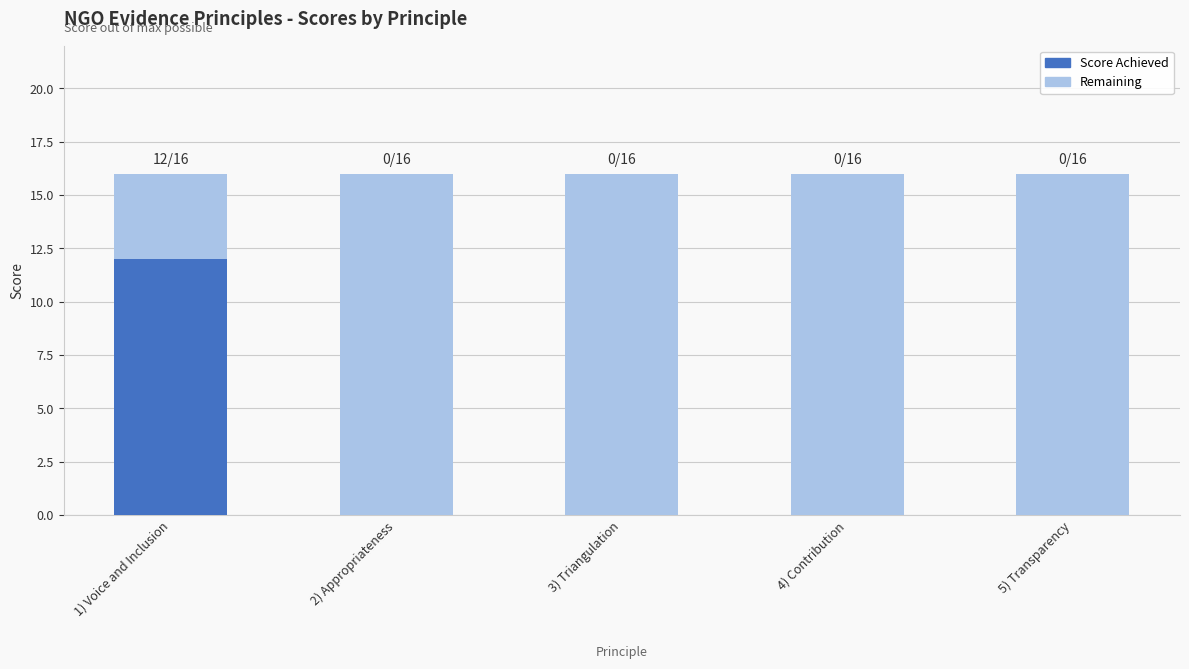

What is the total value across all series at 5) Transparency?

16